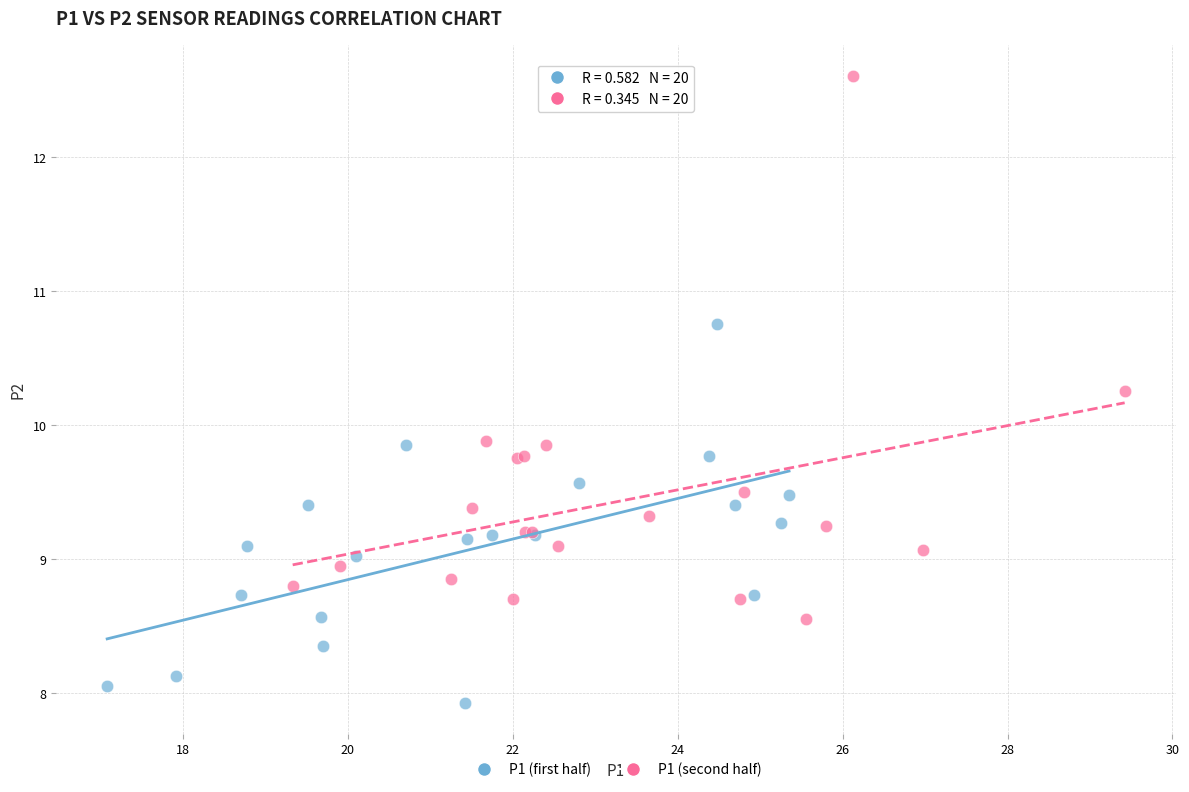

Which series contains the lowest Y value?

P1 (first half)